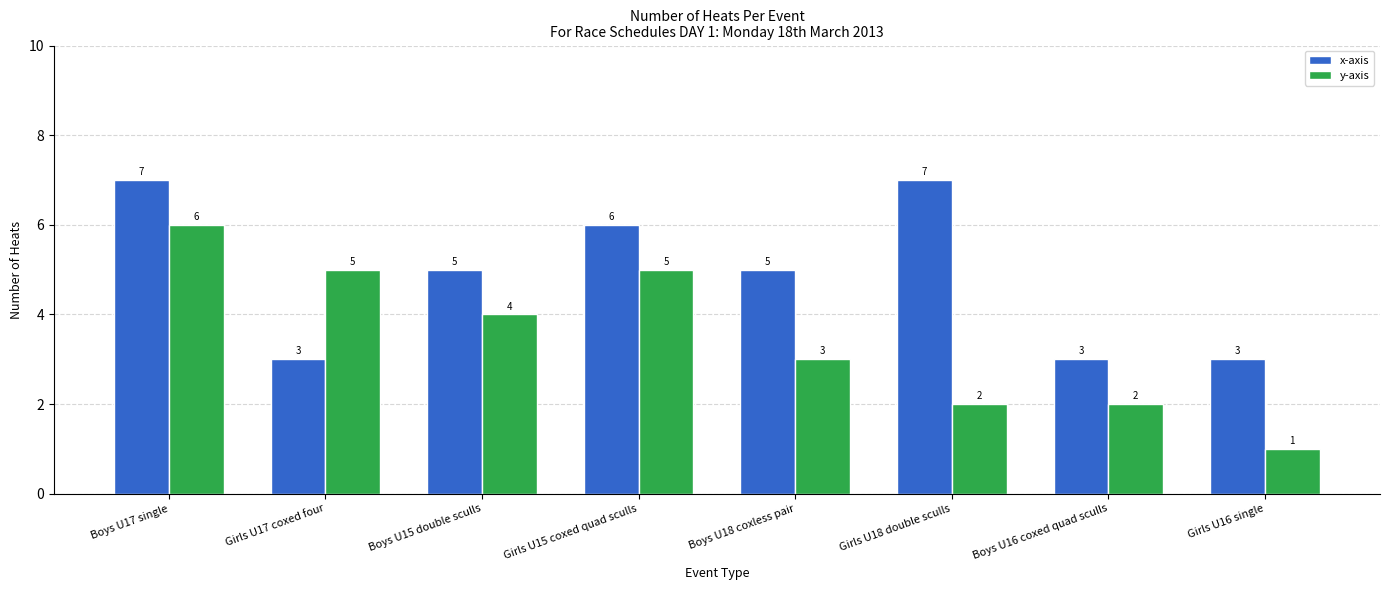

Rank the series by their maximum value, from lowest to highest.

y-axis, x-axis